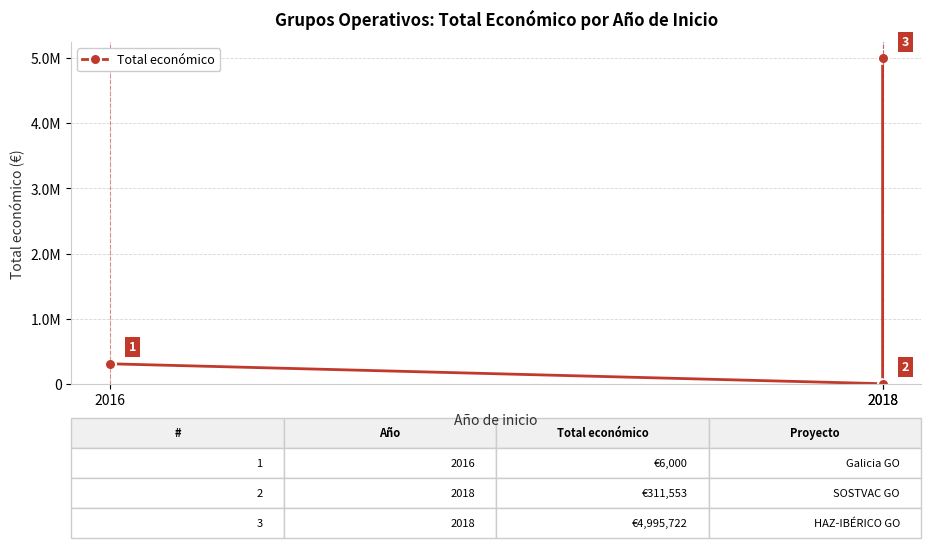

What is the value of the 1st point from the left?

311553